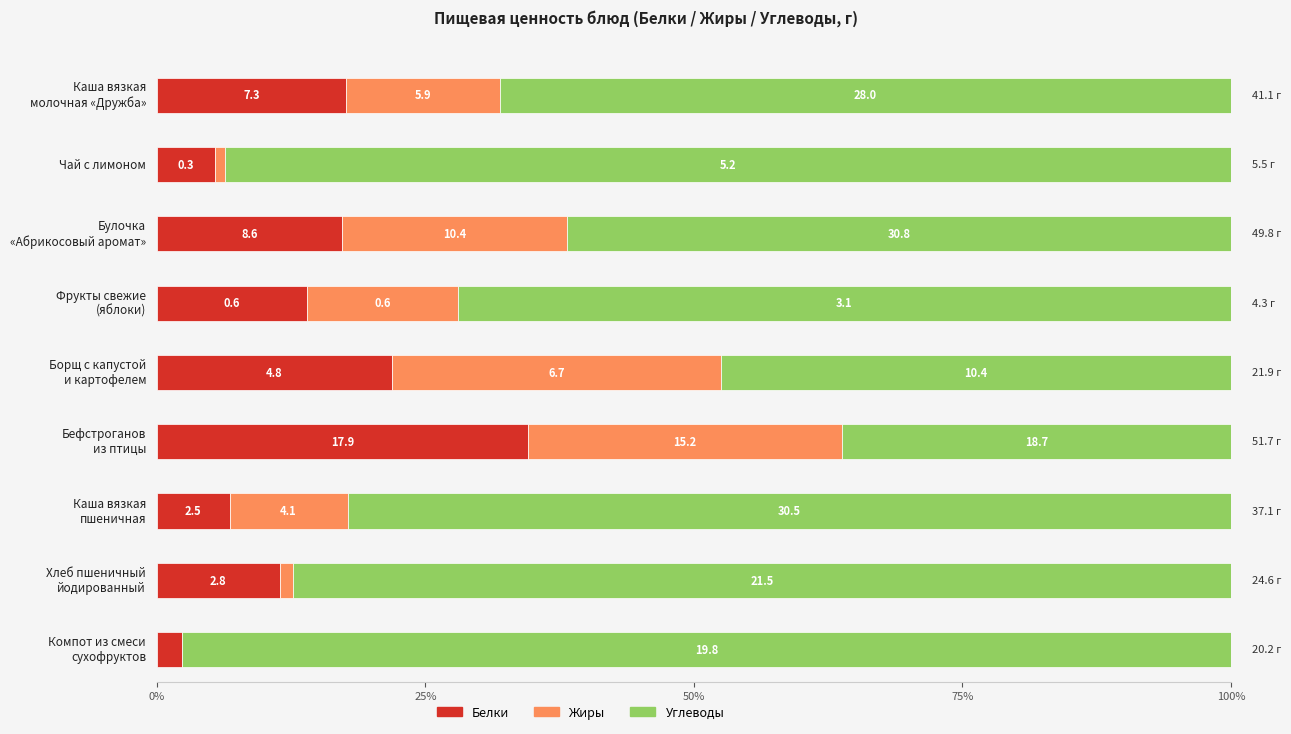

The Жиры series shows -9.2 at Компот из смеси
сухофруктов. True or false?

False